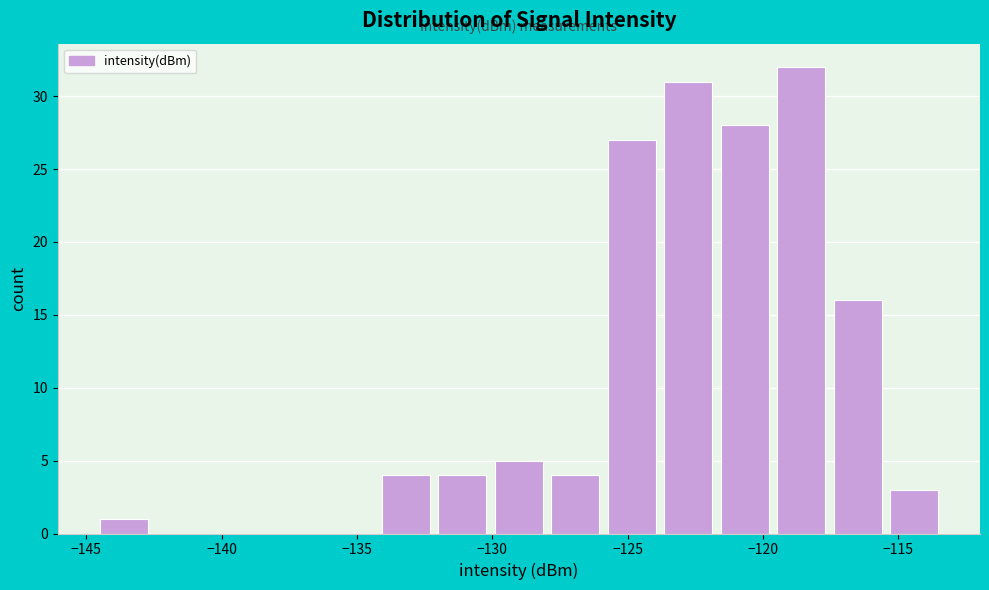

Reading left to right, list every bar in this chart as the range it spans on the x-axis followed by its height. Neither the bar edges nor the heights are printed on the chart, so give them approximately, as read against the axes.

-144.5 to -142.5: 1
-142.5 to -140.5: 0
-140.5 to -138.5: 0
-138.5 to -136.5: 0
-136.5 to -134.0: 0
-134.0 to -132.0: 4
-132.0 to -130.0: 4
-130.0 to -128.0: 5
-128.0 to -126.0: 4
-126.0 to -124.0: 27
-124.0 to -121.5: 31
-121.5 to -119.5: 28
-119.5 to -117.5: 32
-117.5 to -115.5: 16
-115.5 to -113.5: 3